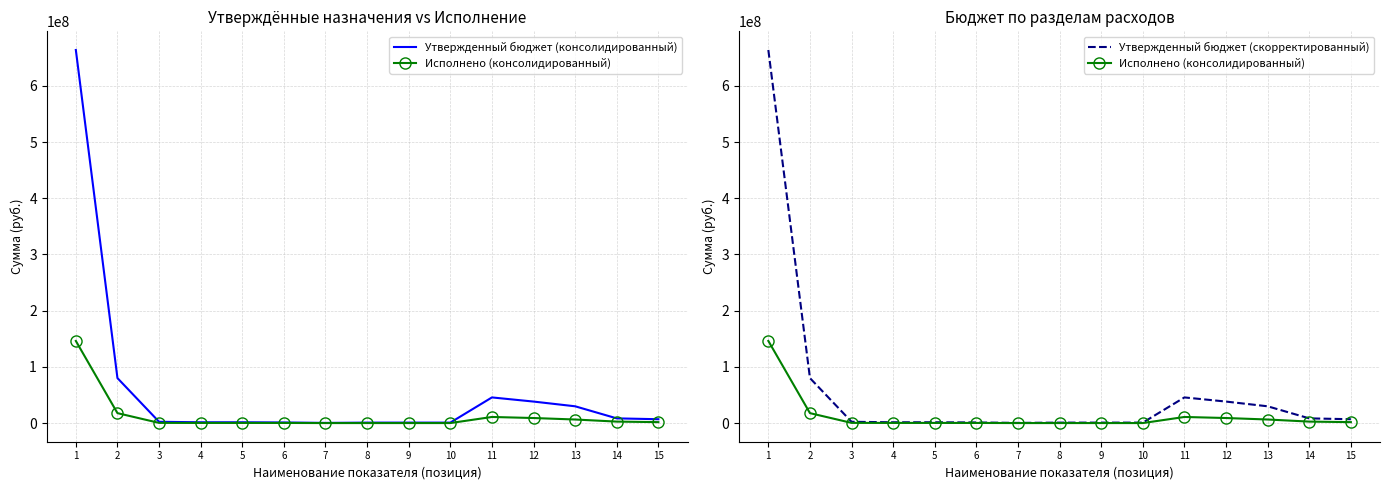

Where is Утвержденный бюджет (скорректированный) nearest to the value 332017016?

2